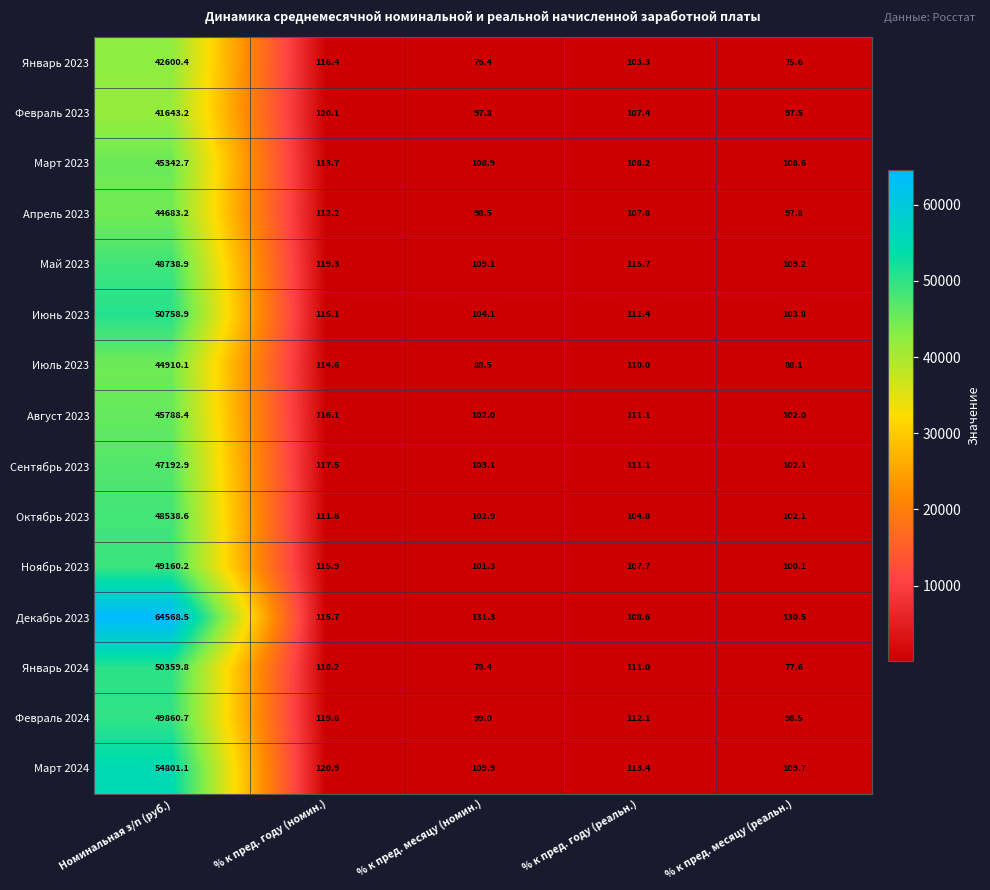

Count the number of categories in the chart.

5